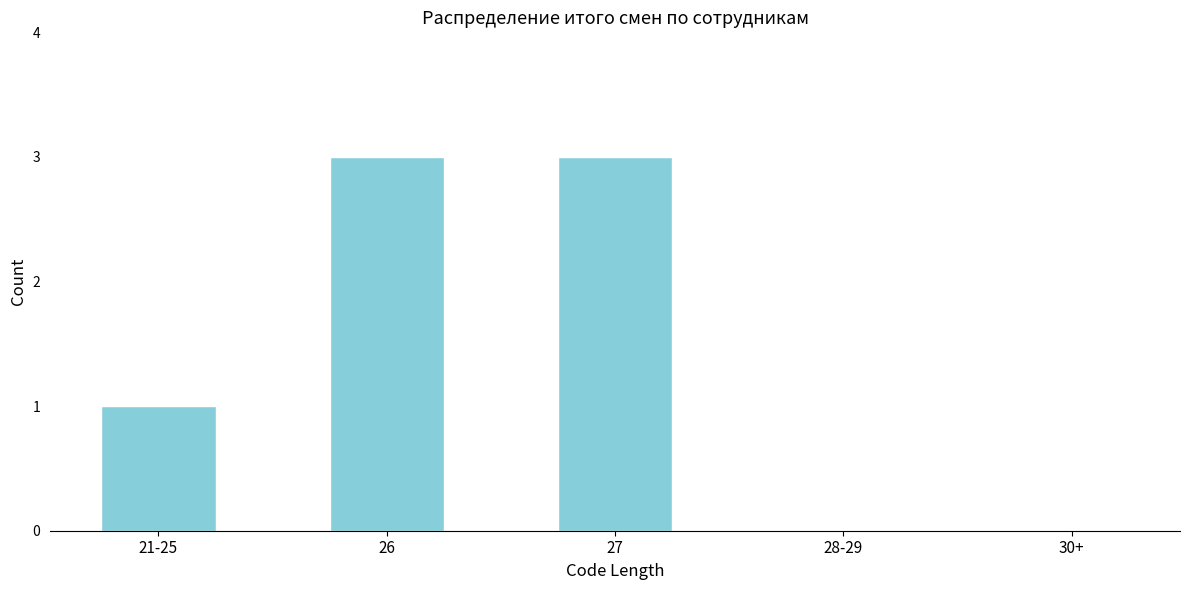

Reading left to right, transcribe all the data shown in this chart.

21-25=1	26=3	27=3	28-29=0	30+=0